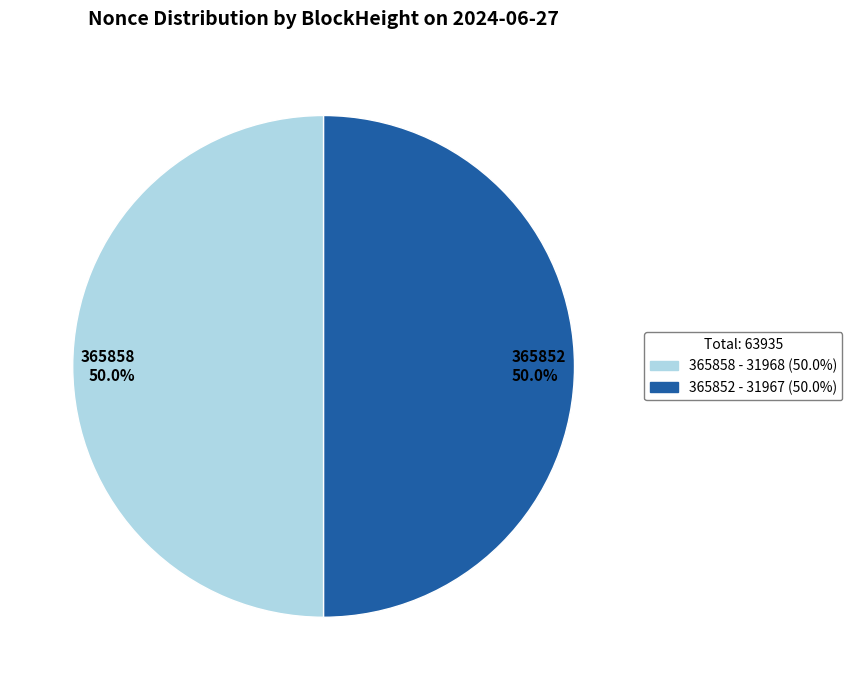

What is the ratio of the value at 365858 to the value at 365852?

1.0